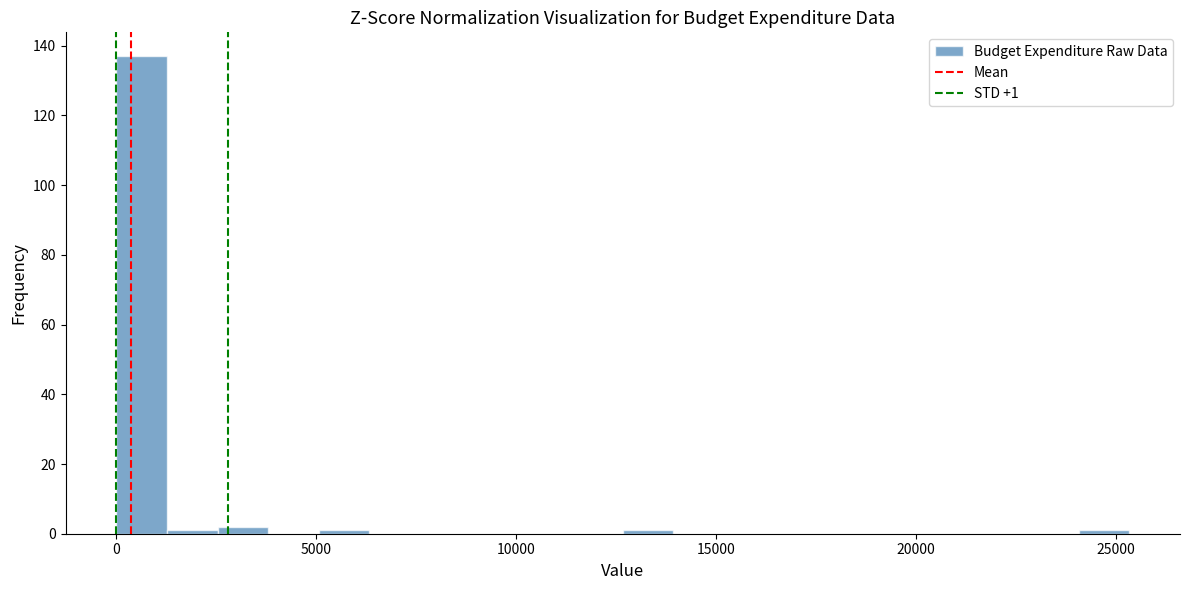

Read against the x-axis, roughly where is the centre of the tallest bar?

500